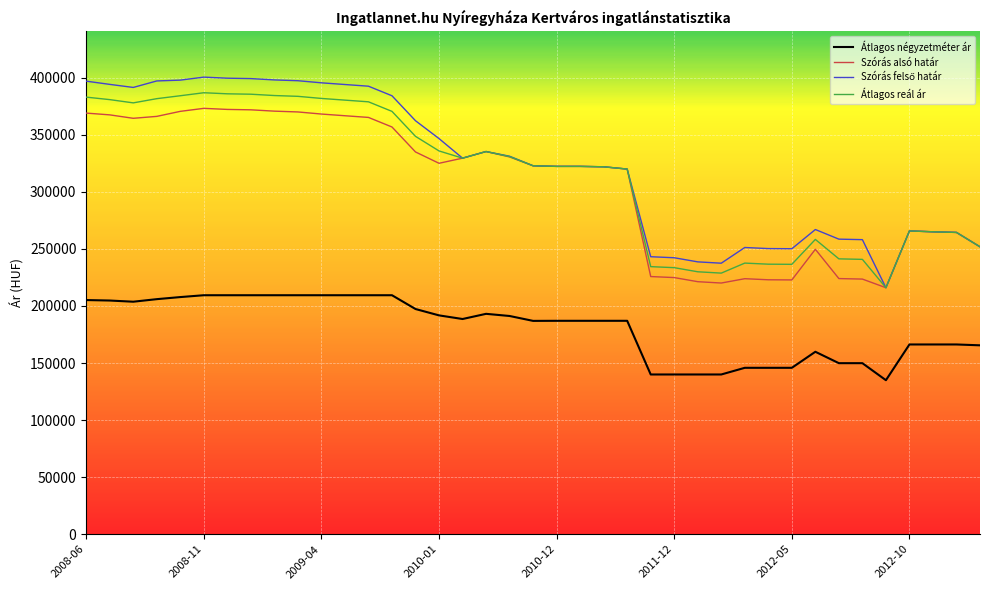

What is the maximum value for Szórás alsó határ?

373159